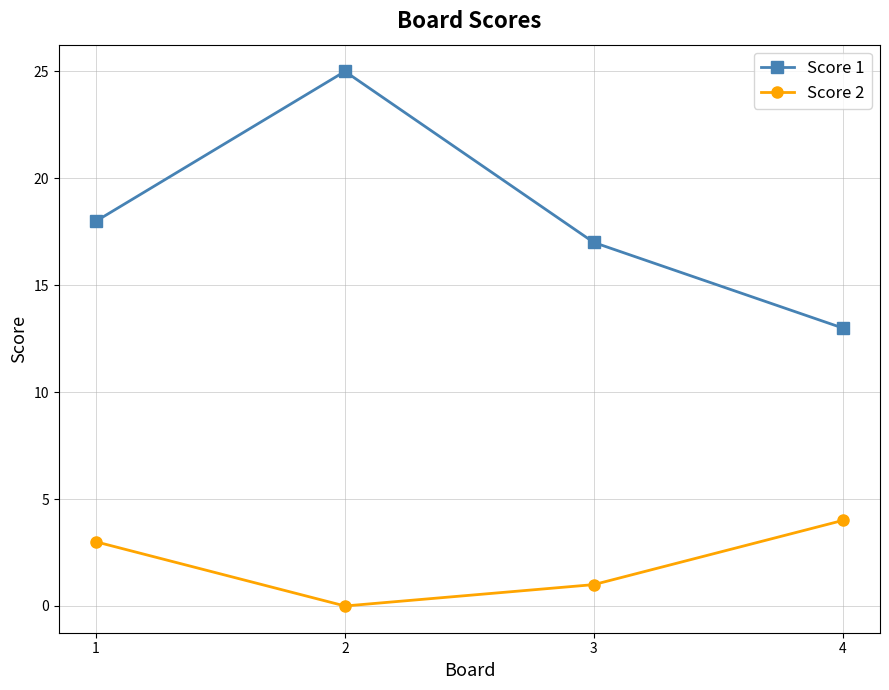

What is the value of the Score 1 point at the 4th from the left?

13